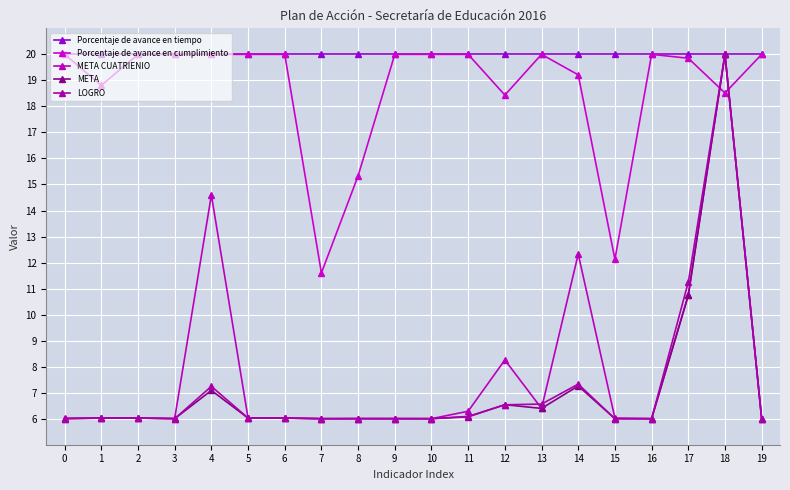

What is the maximum value for Porcentaje de avance en cumplimiento?

20.0